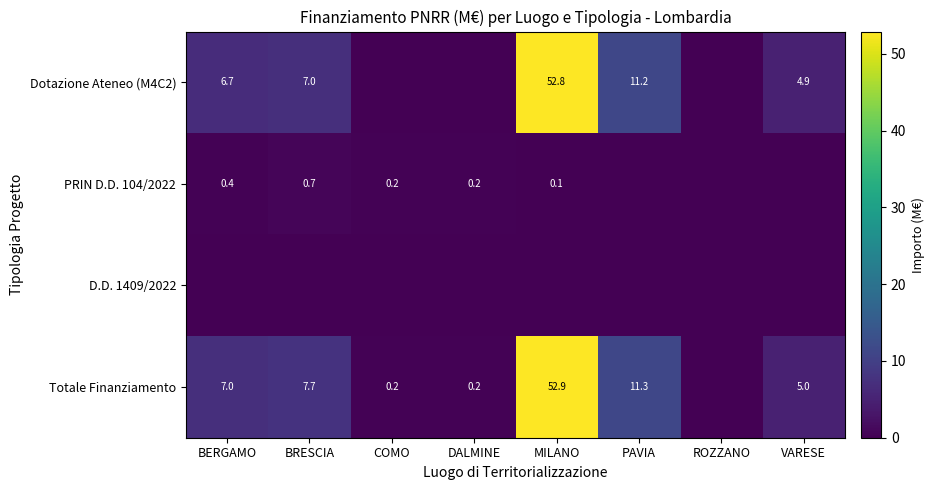

Is the value of Totale Finanziamento at PAVIA greater than the value of PRIN D.D. 104/2022 at COMO?

Yes